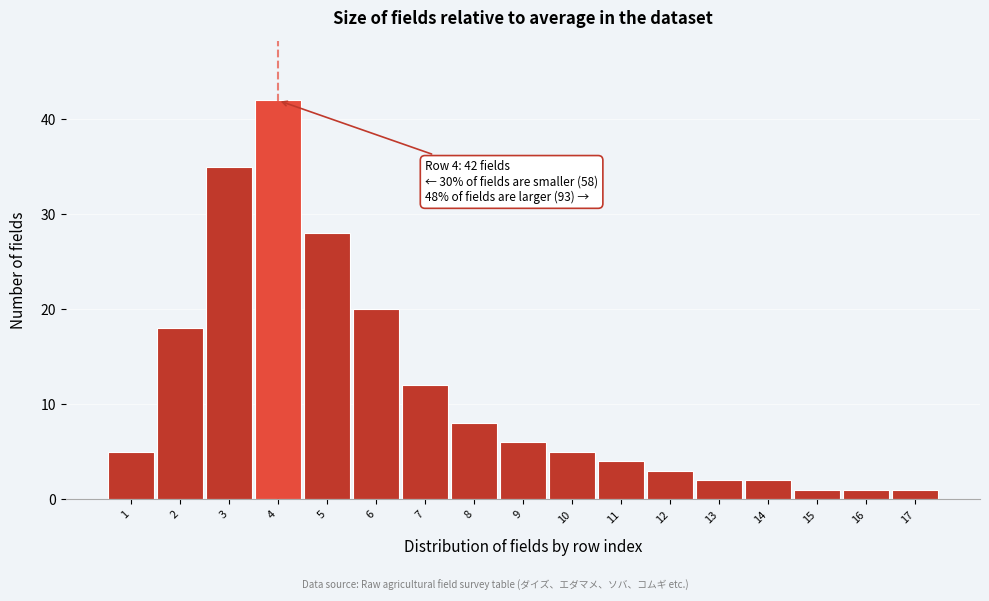

Reading left to right, list all the values displayed in this chart.

1=5	2=18	3=35	4=42	5=28	6=20	7=12	8=8	9=6	10=5	11=4	12=3	13=2	14=2	15=1	16=1	17=1